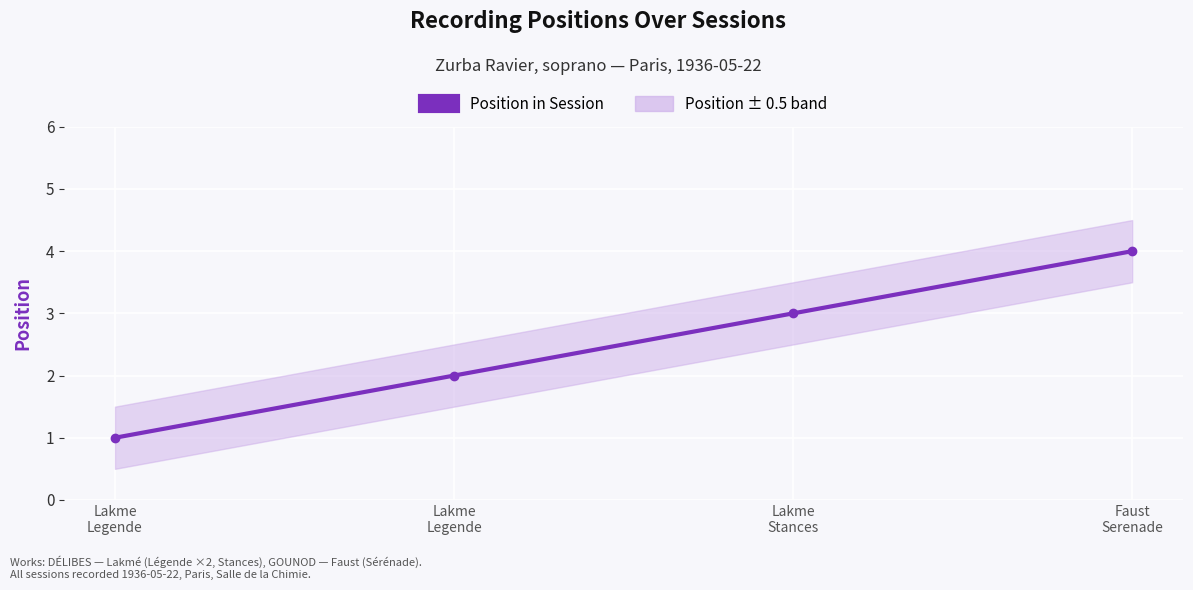

Between Lakme
Stances and Faust
Serenade, which is larger?

Faust
Serenade